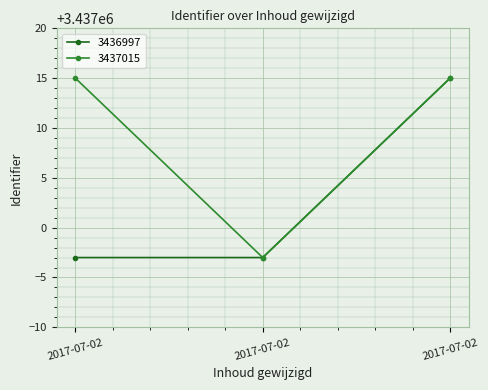

How many categories are shown in the chart?

3